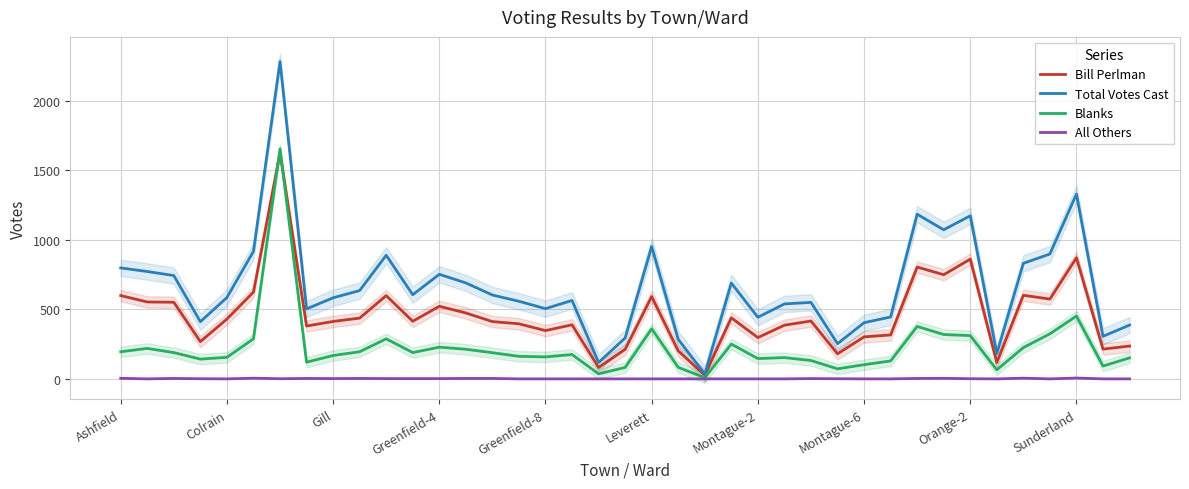

True or false: Total Votes Cast and All Others intersect in this chart.

False